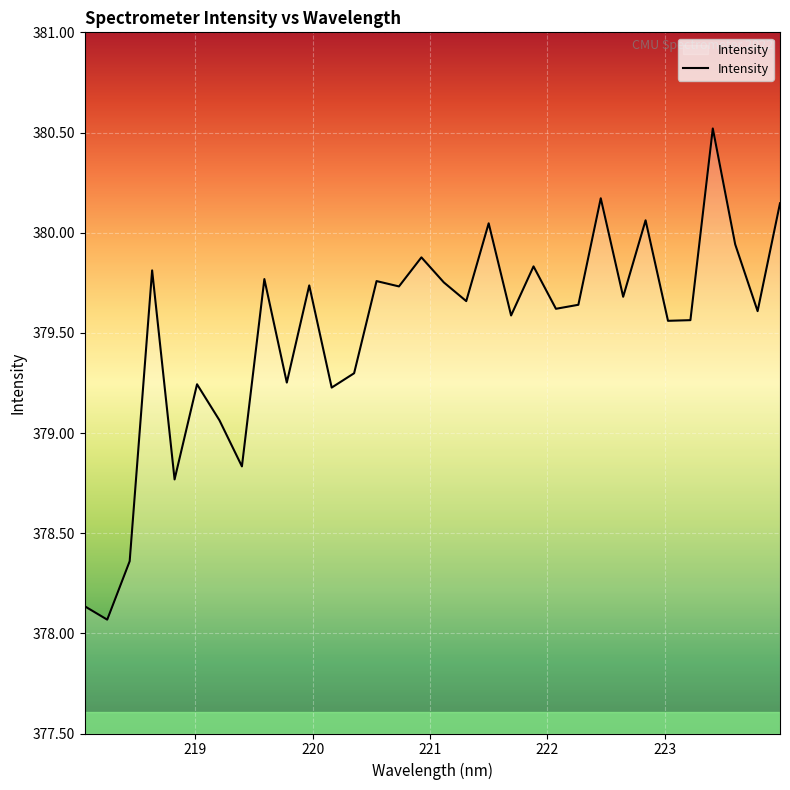

What is the minimum value shown in the chart?

378.1